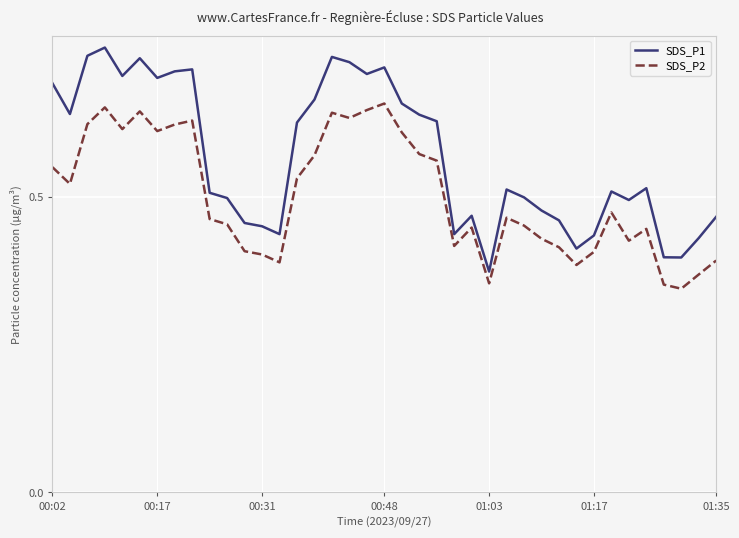

True or false: SDS_P2 and SDS_P1 cross at least once.

False